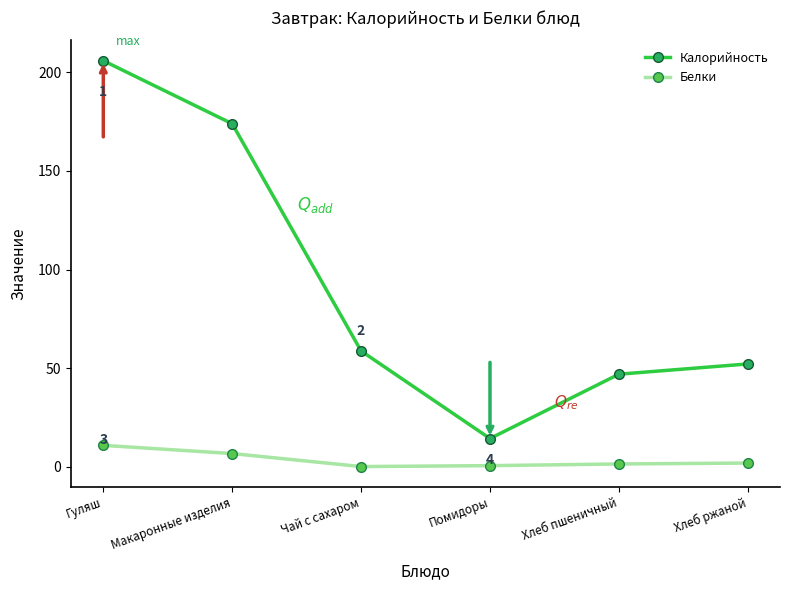

Read the Белки value at Гуляш.

10.9